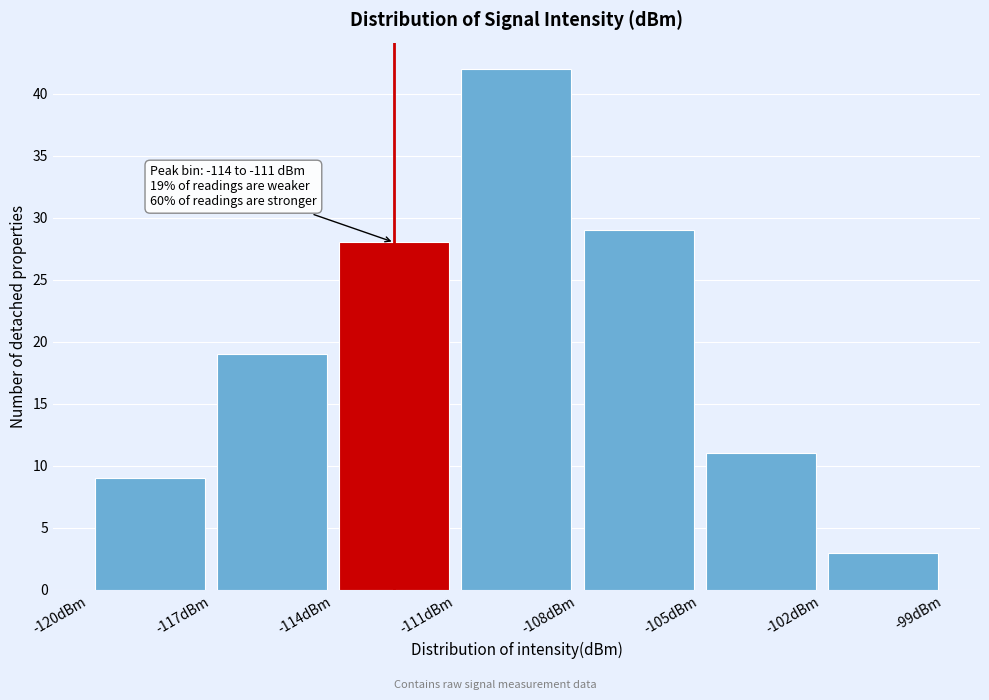

Over which range of the x-axis is the bar tallest?

-111 to -108